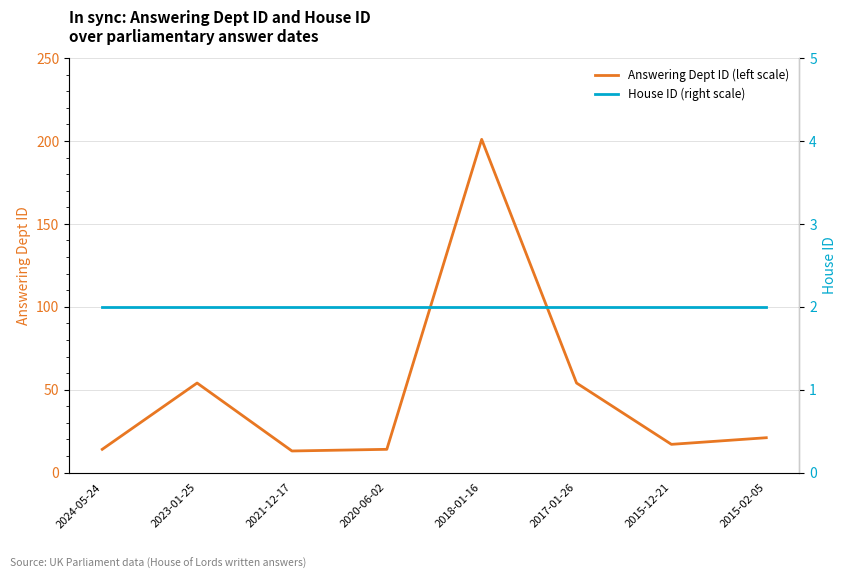

How many categories are shown in the chart?

8